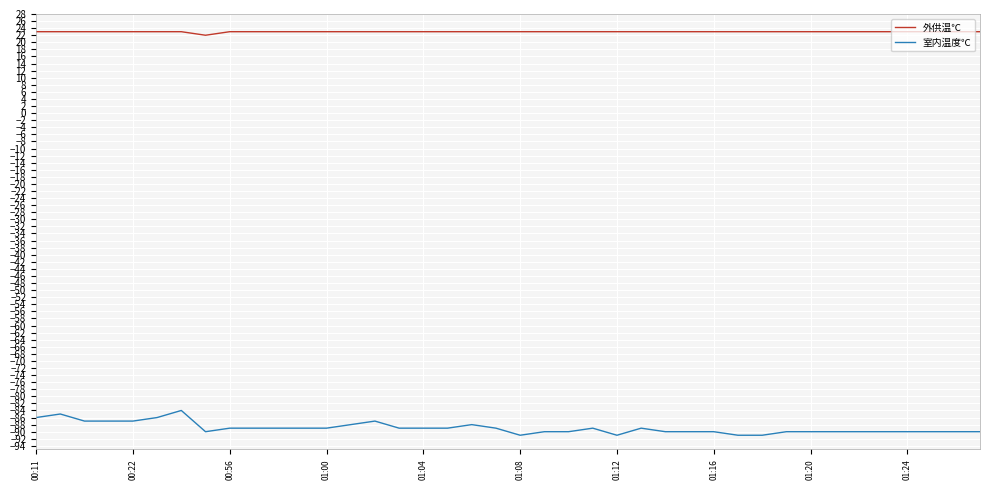

List the series in order of their peak value, lowest first.

室内温度℃, 外供温℃